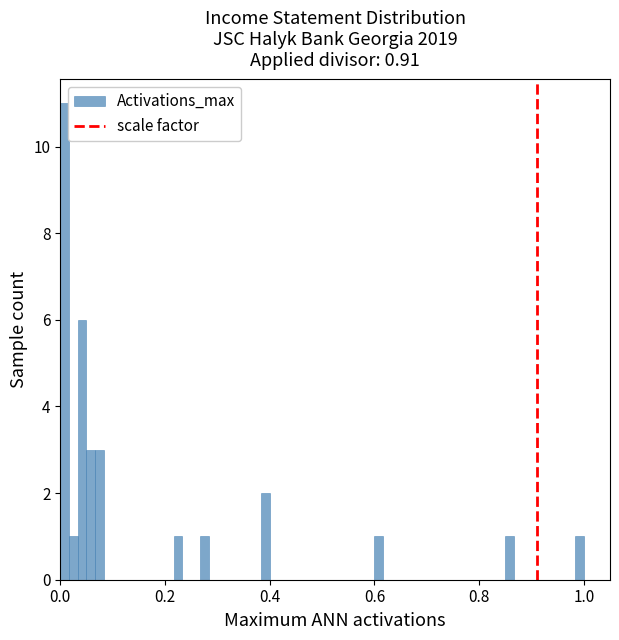

Read against the x-axis, roughly where is the centre of the tallest bar?

0.00